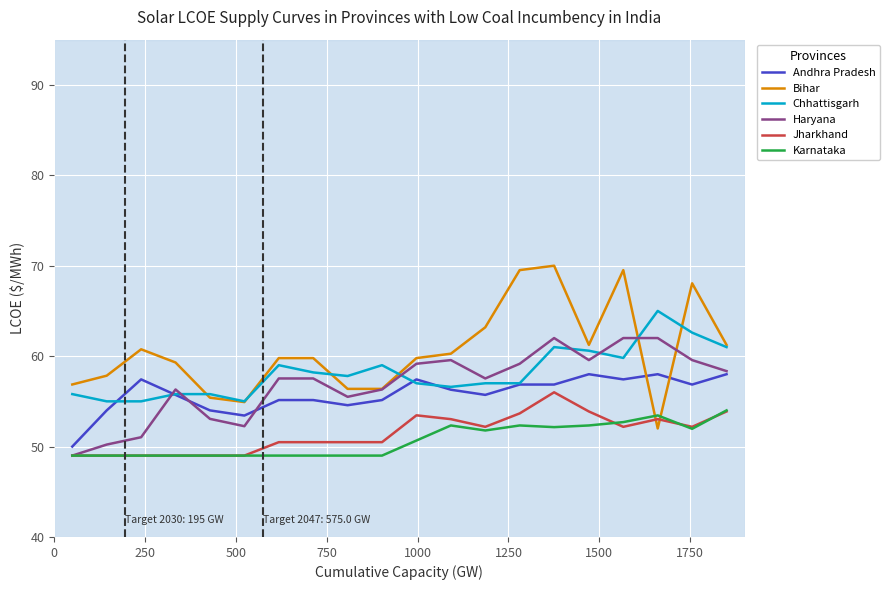

What is the minimum value shown in the chart?

49.0